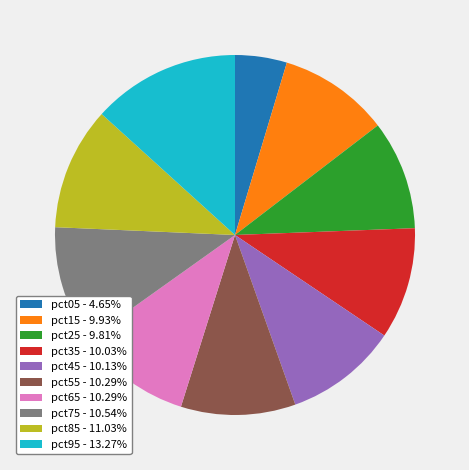

Does pct55 - 10.29% account for over 50% of the chart?

No